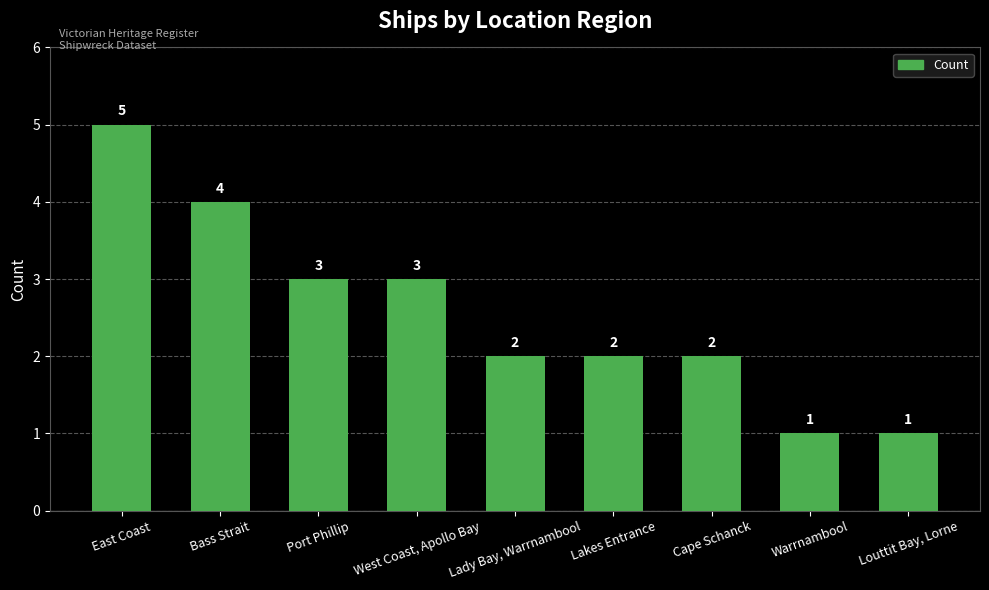

What is the maximum value shown in the chart?

5